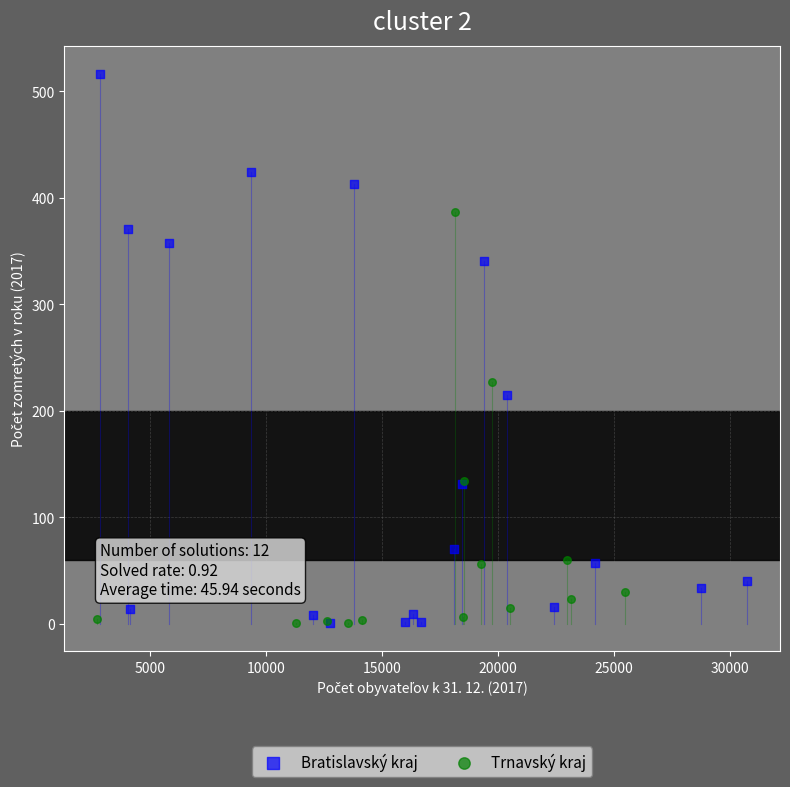

Which series reaches the maximum Y coordinate?

Bratislavský kraj